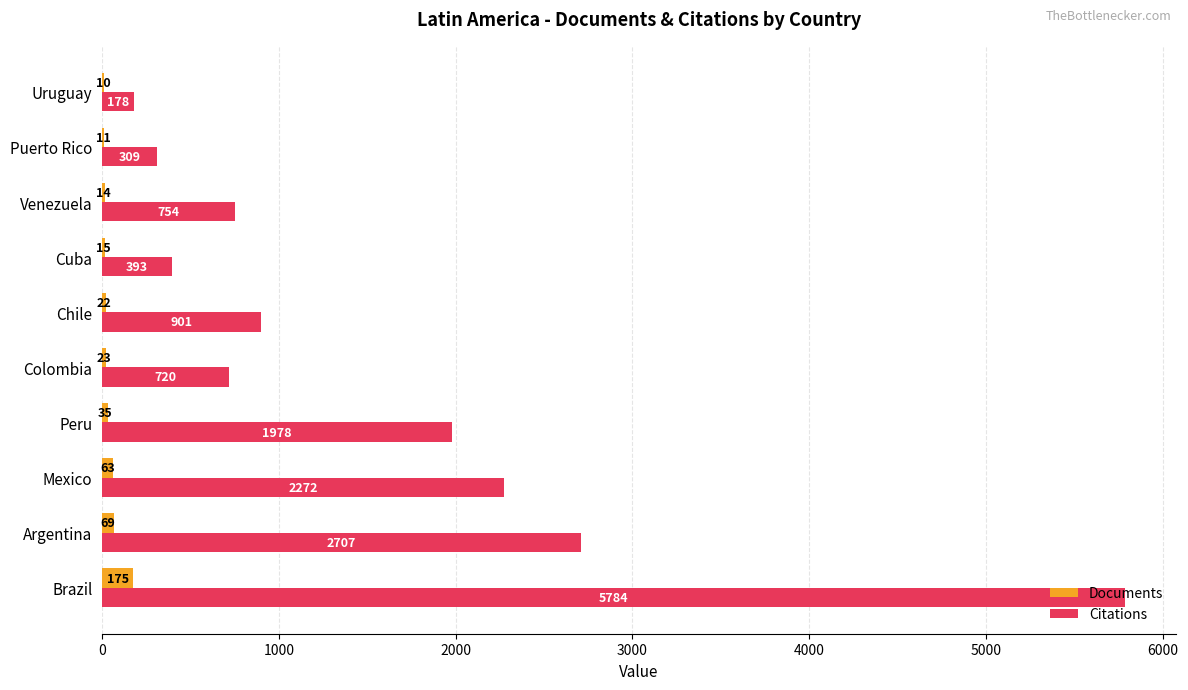

What are all the series names shown in the legend?

Documents, Citations